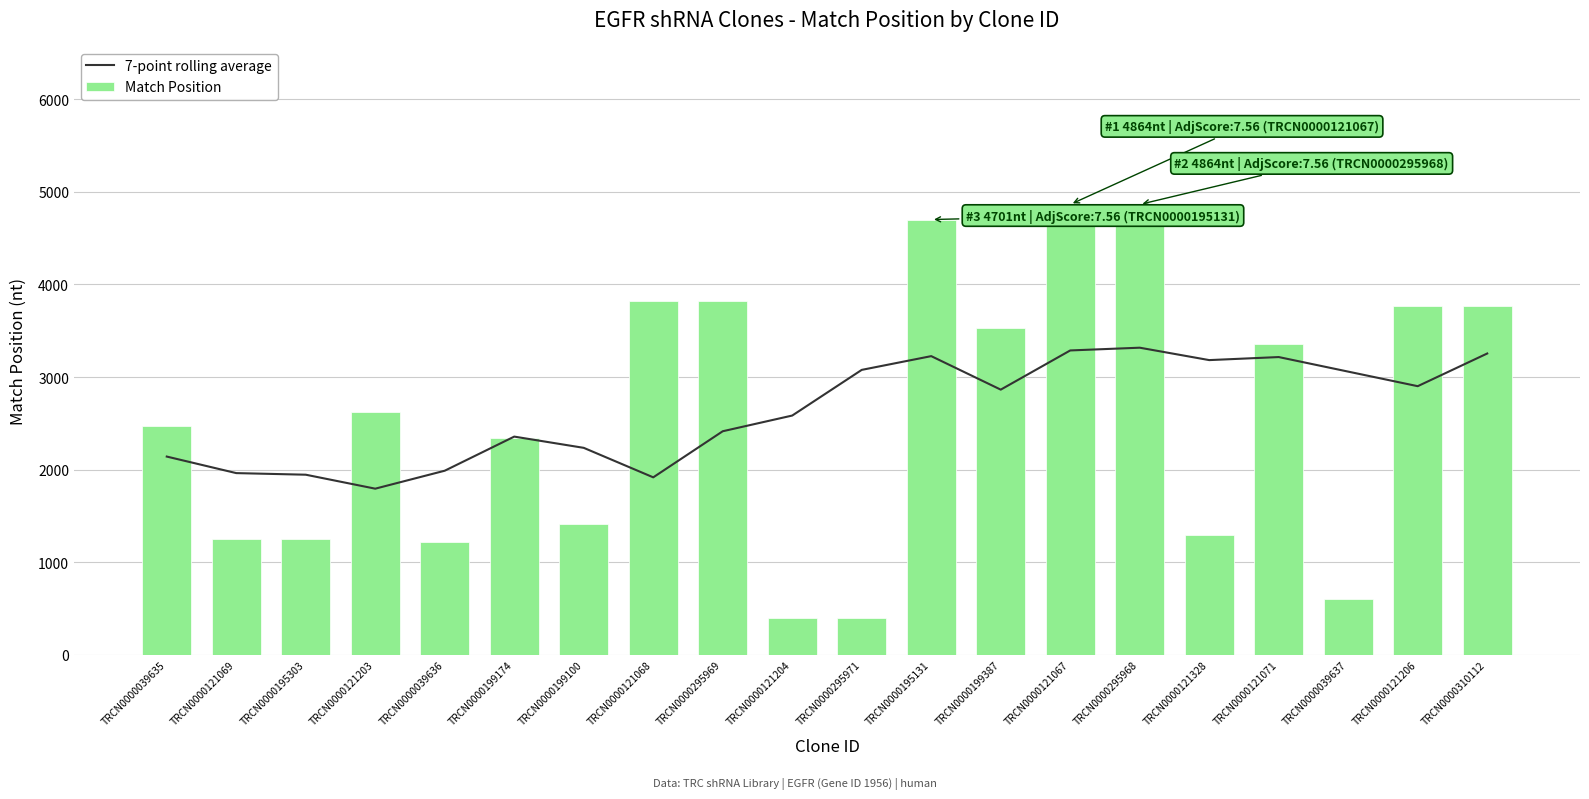

What is the sum of the 7-point rolling average values at TRCN0000295971 and TRCN0000195303?

5022.0